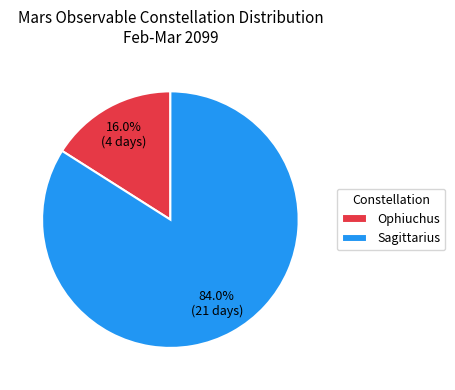

What is the ratio of the value at Ophiuchus to the value at Sagittarius?

0.2